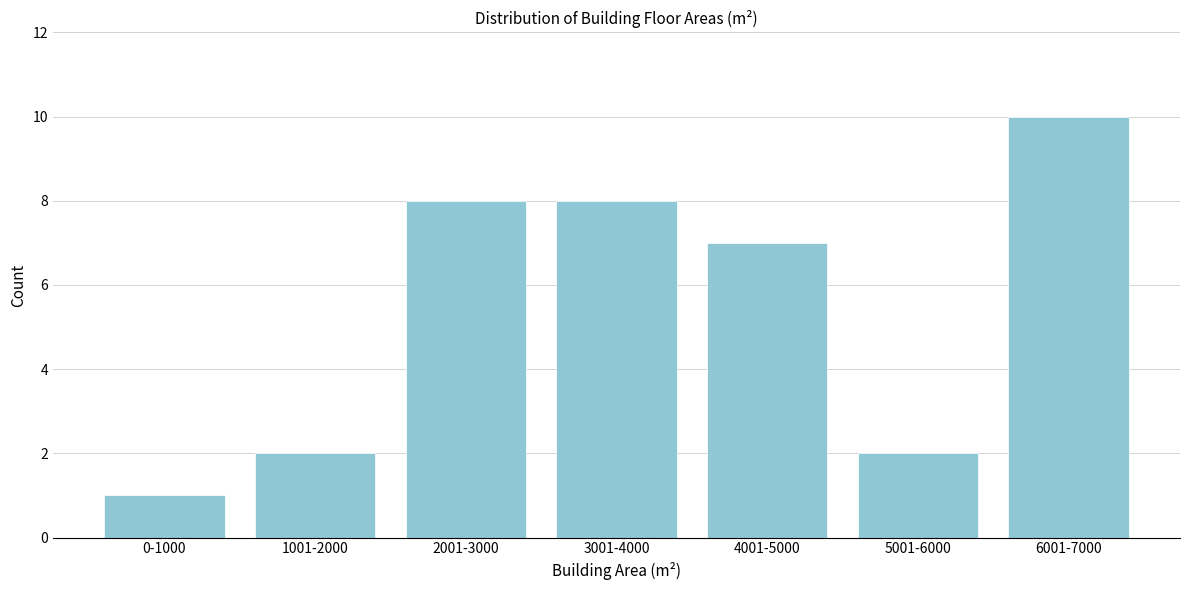

Reading right to left, list all the values displayed in this chart.

10	2	7	8	8	2	1